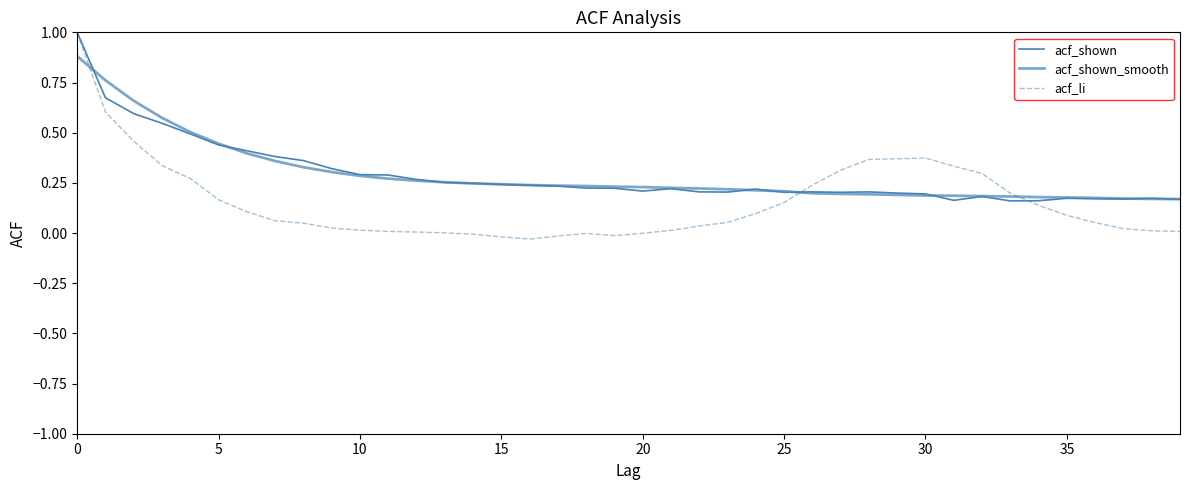

At which category does acf_li reach its first local peak?

18